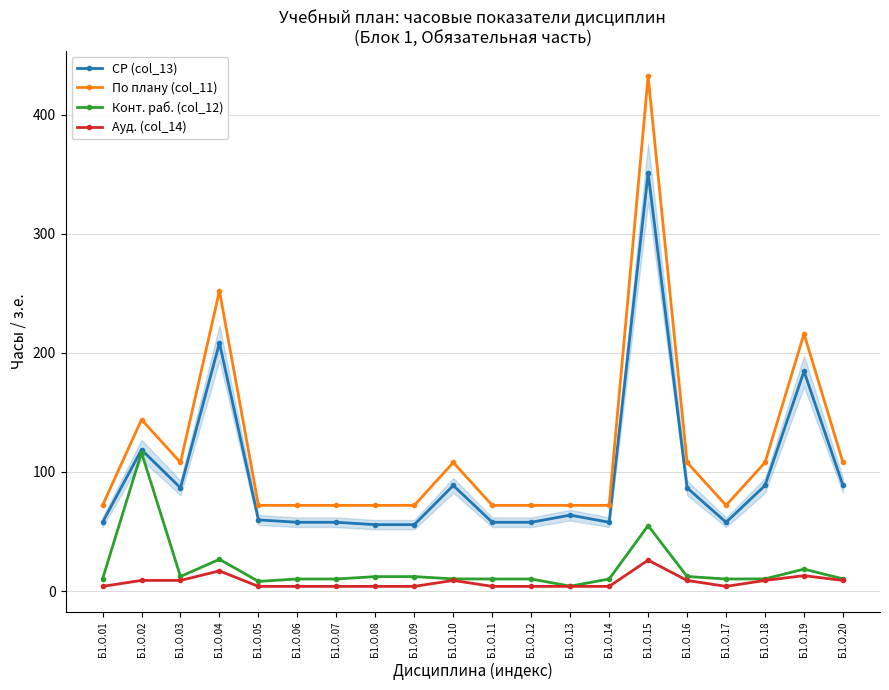

What is the difference between the maximum and minimum values in the Ауд. (col_14) series?

22.0